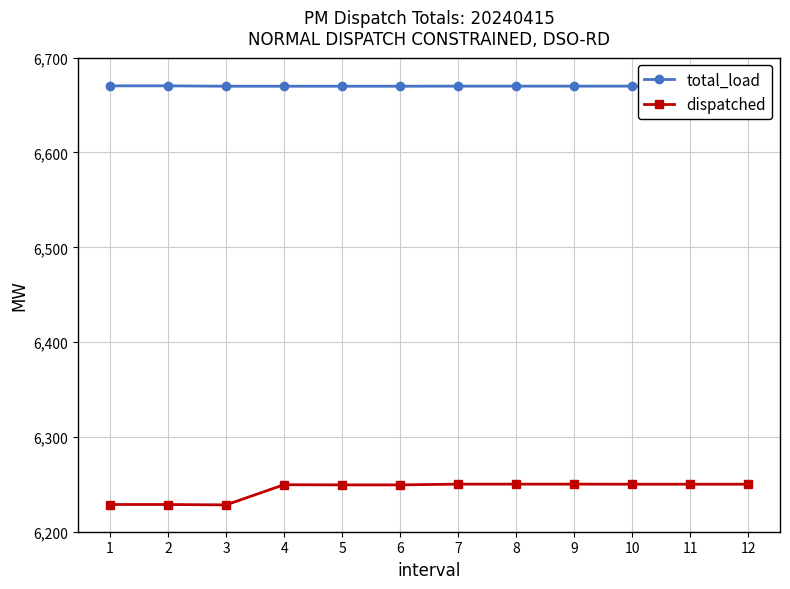

Rank the series by their maximum value, from lowest to highest.

dispatched, total_load